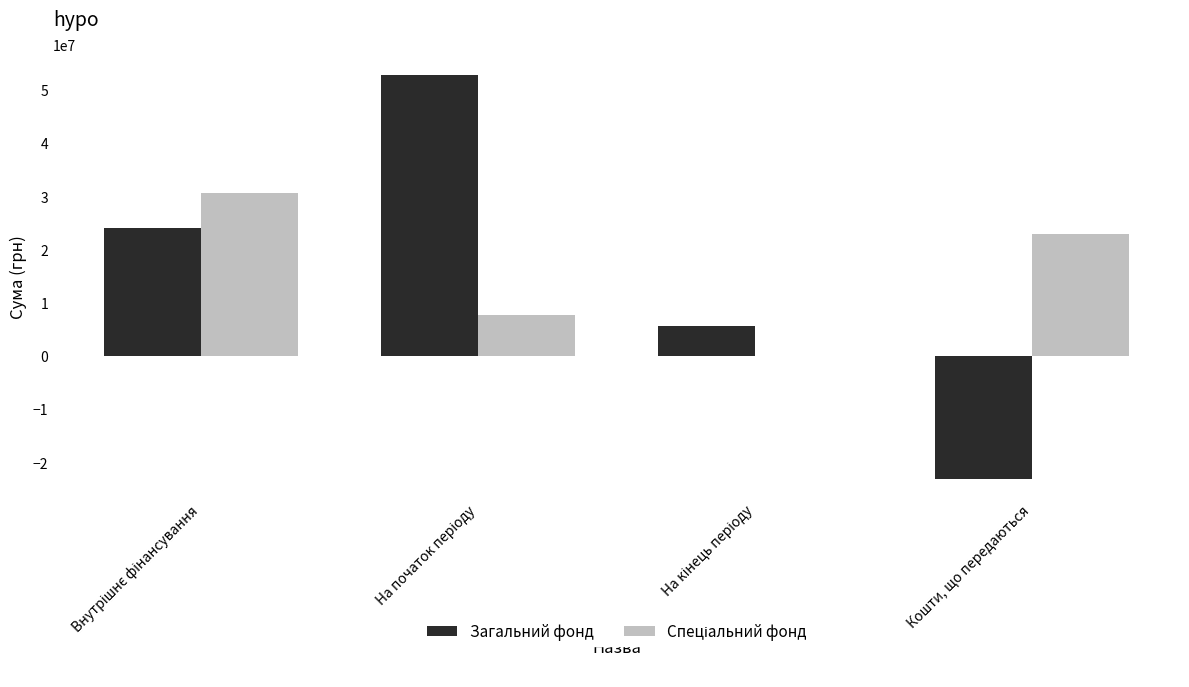

Which category has the lowest value across all series?

Кошти, що передаються